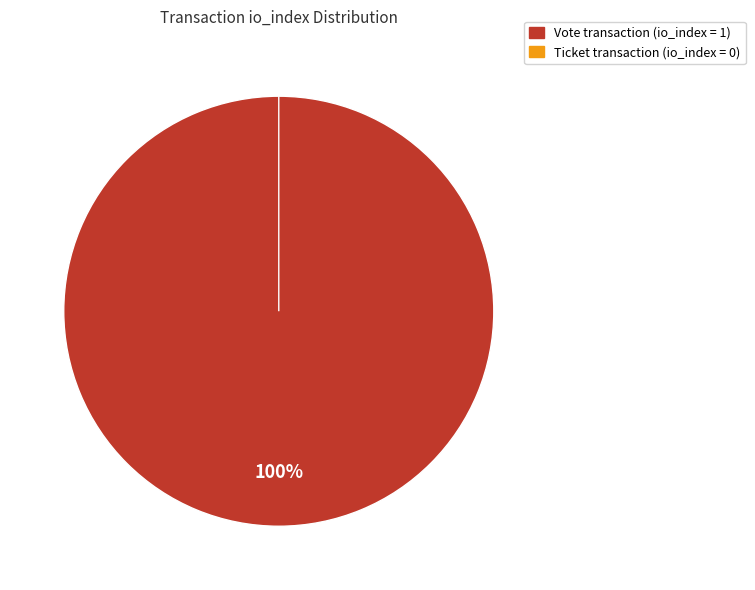

What percentage is the Vote (io_index=1) slice, to the nearest percent?

100%